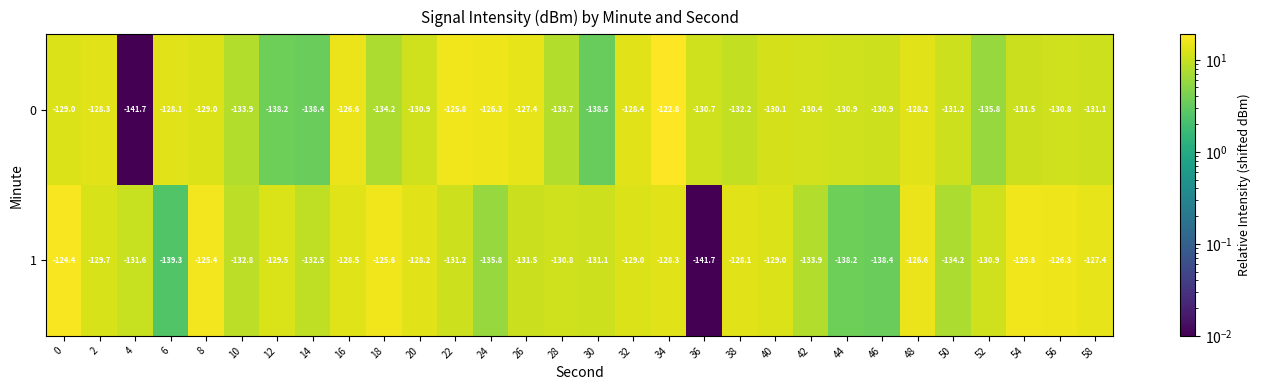

Between 2 and 26, which series saw the biggest shift?

1